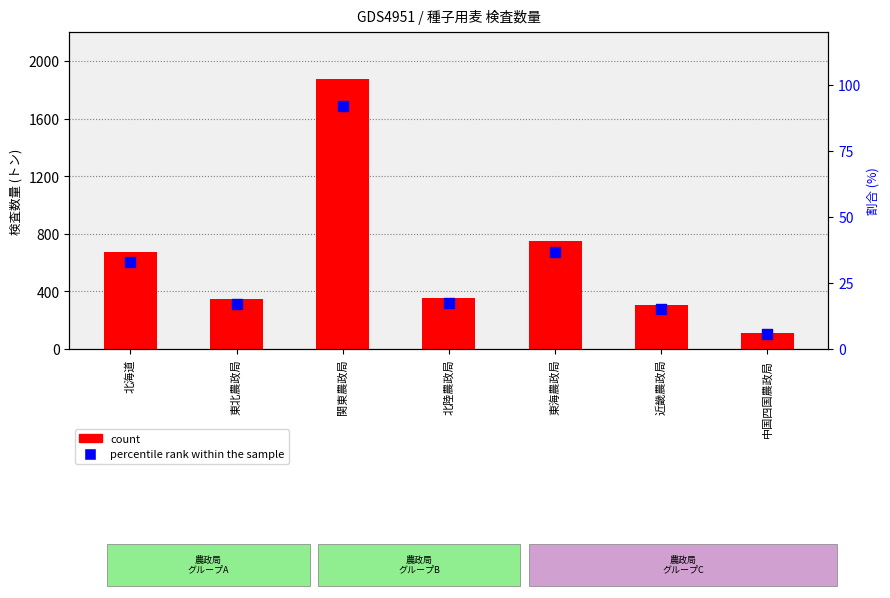

At how many categories does at least one series exceed 197?

6